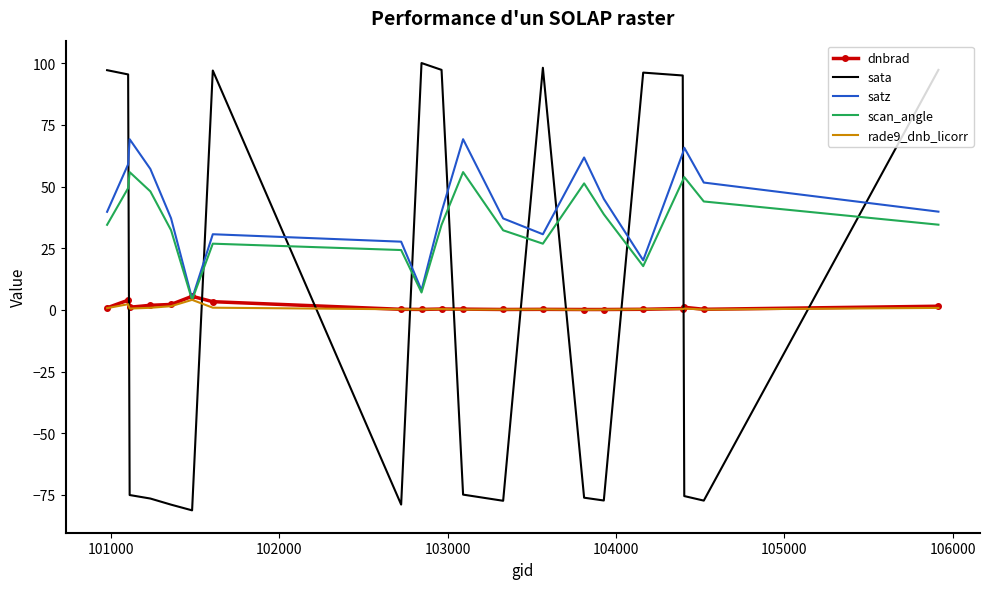

What is the difference between the second highest and second lowest values in the scan_angle series?

48.8